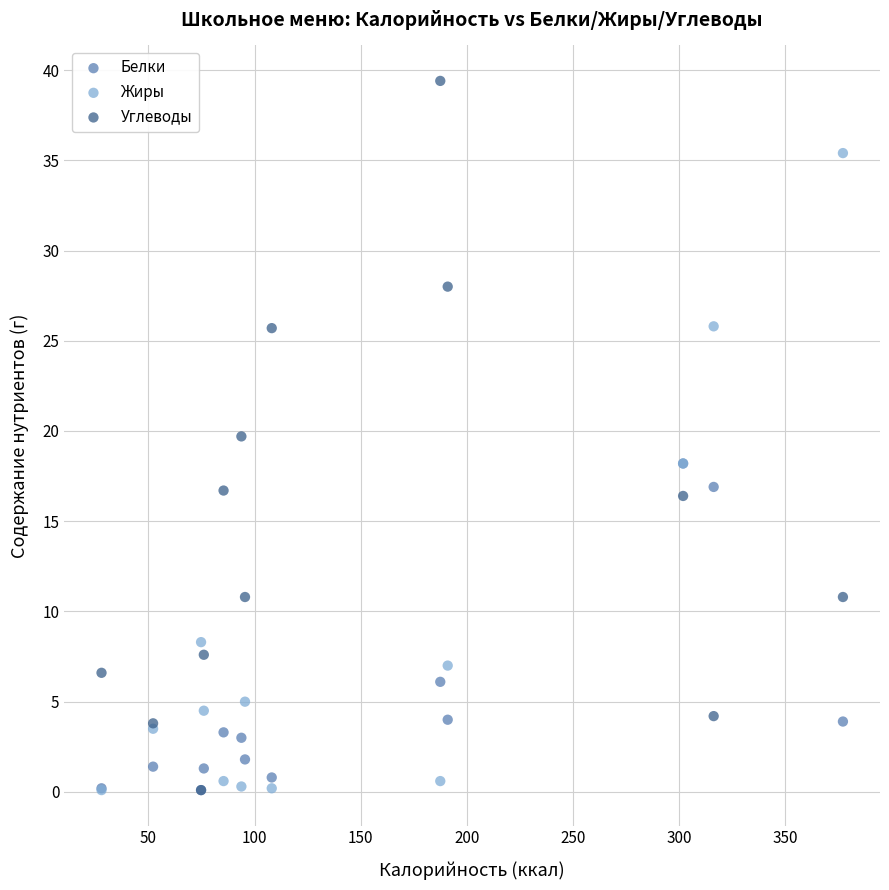

In the Белки series, what Y value is closest to 9?

6.1